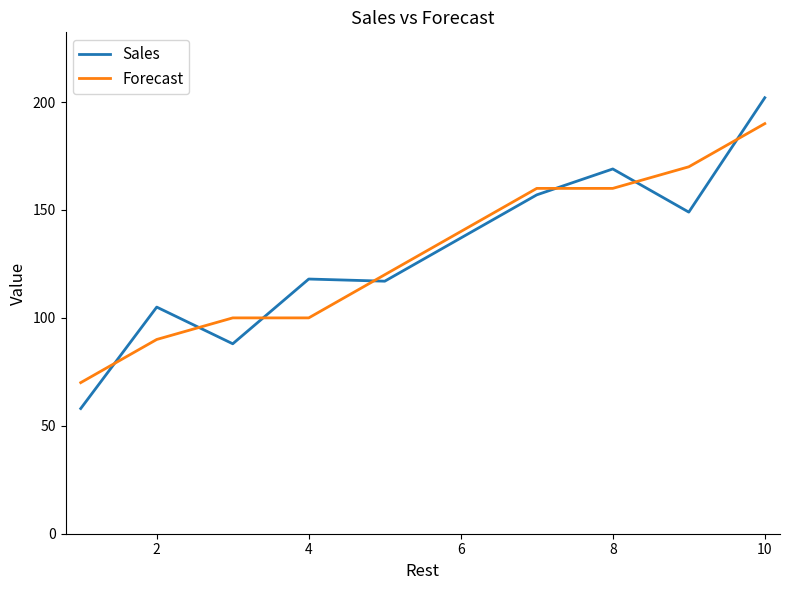

What is the smallest value displayed?

58